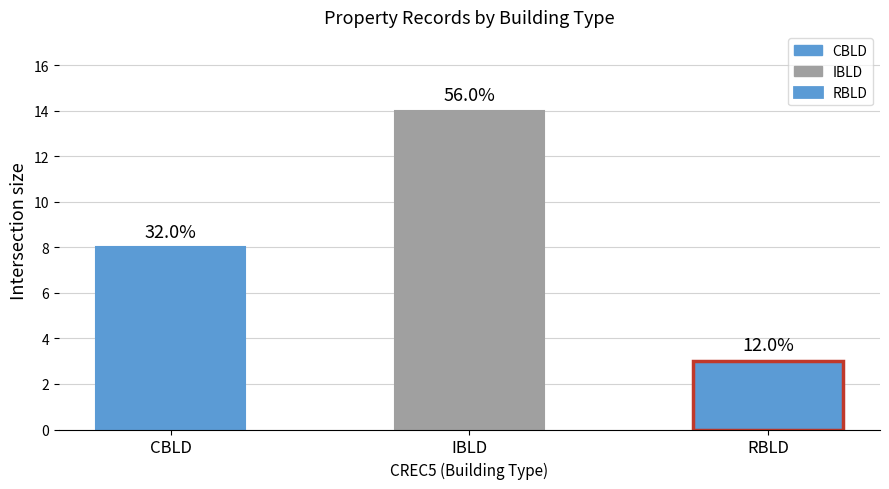

Reading left to right, extract all data points from this chart.

8	14	3